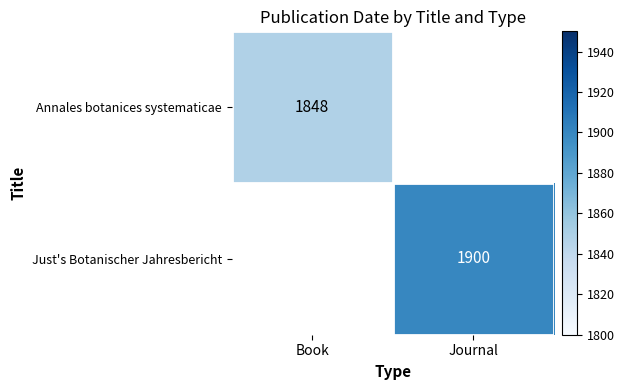

Is it true that Annales botanices systematicae equals 1848 at Book?

True